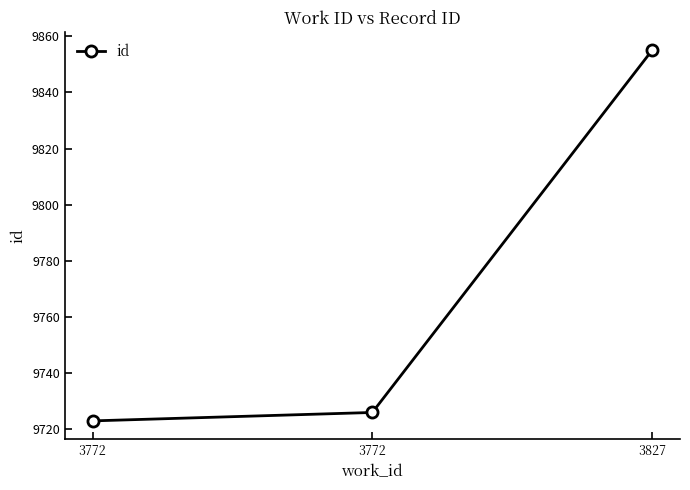

How many values are below 9726?

1